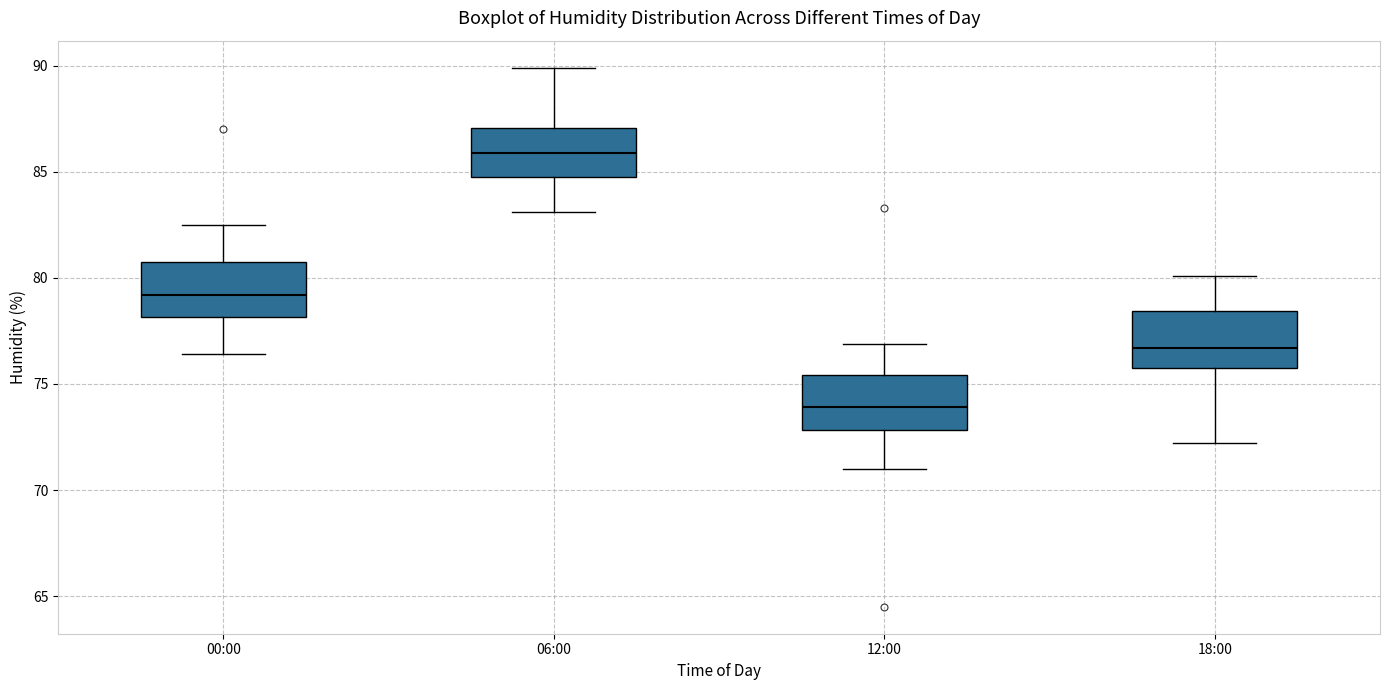

Which box has the lowest median line?

12:00